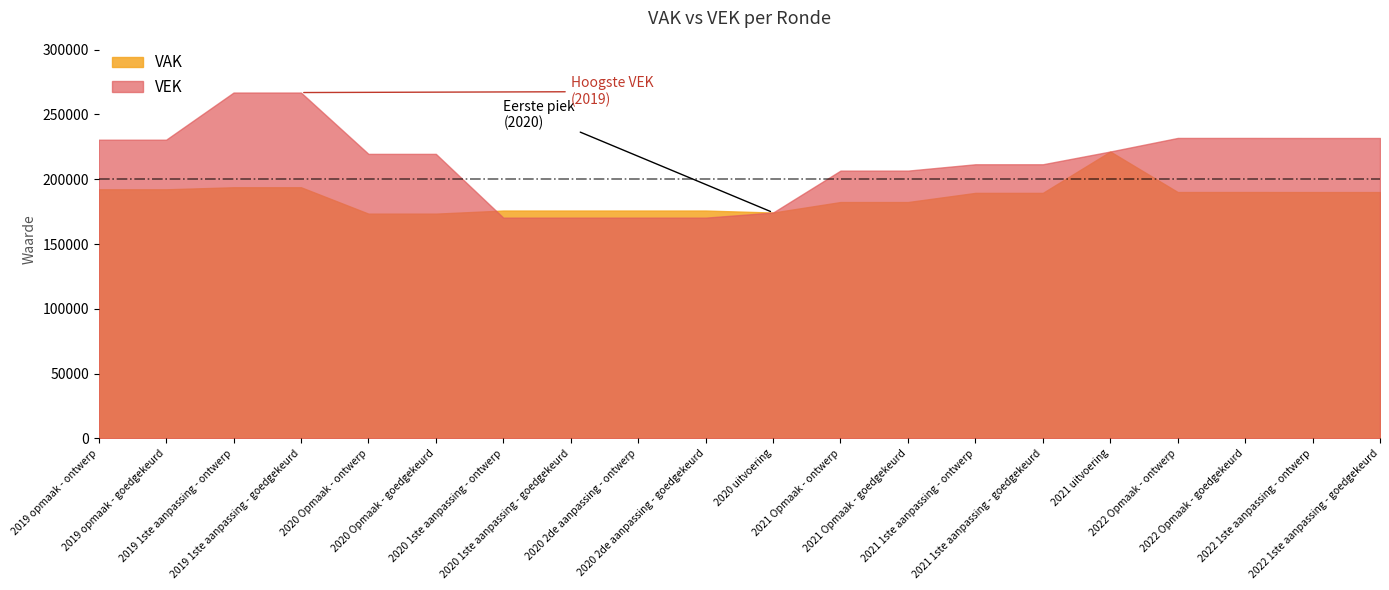

At which category does the chart reach its minimum across all series?

2020 1ste aanpassing - ontwerp